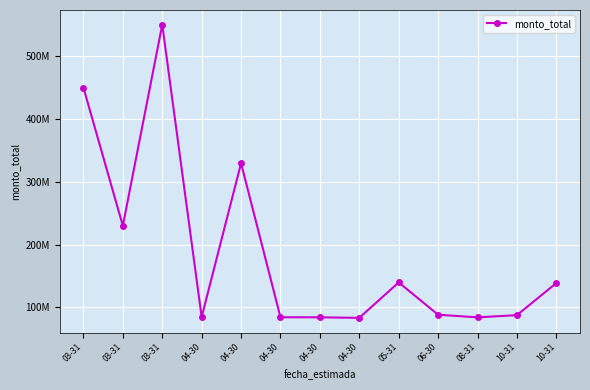

What is the sum of the values at 04-30 and 04-30?

168391170